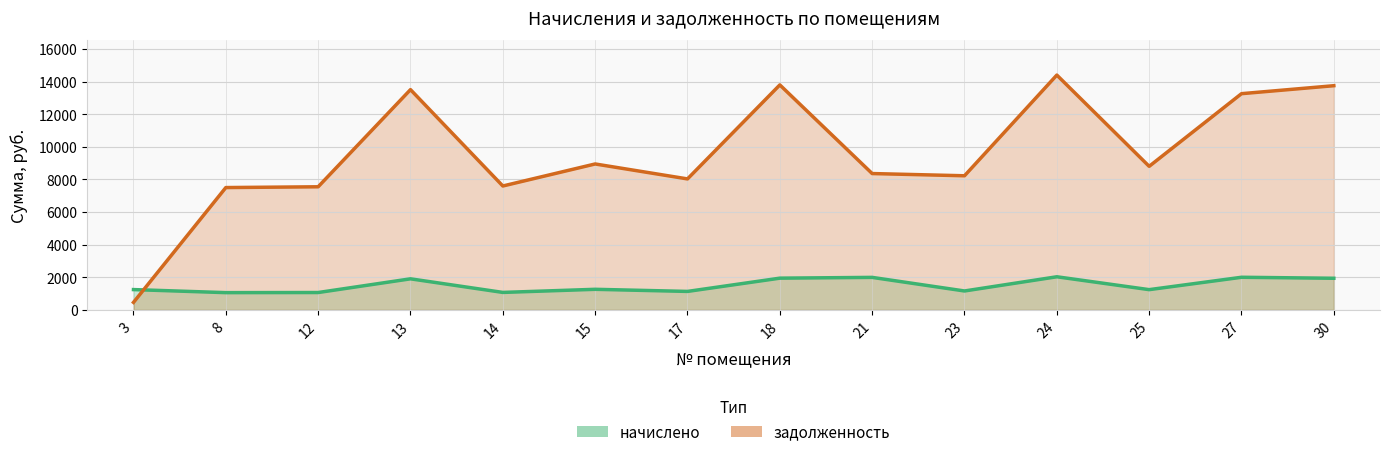

How many values in the начислено series are below 1262?

7